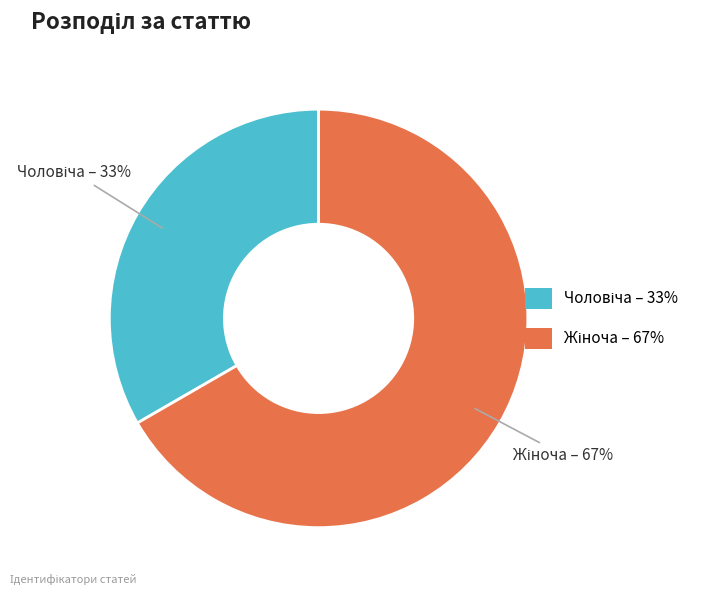

Is there any slice that represents more than half of the pie?

Yes